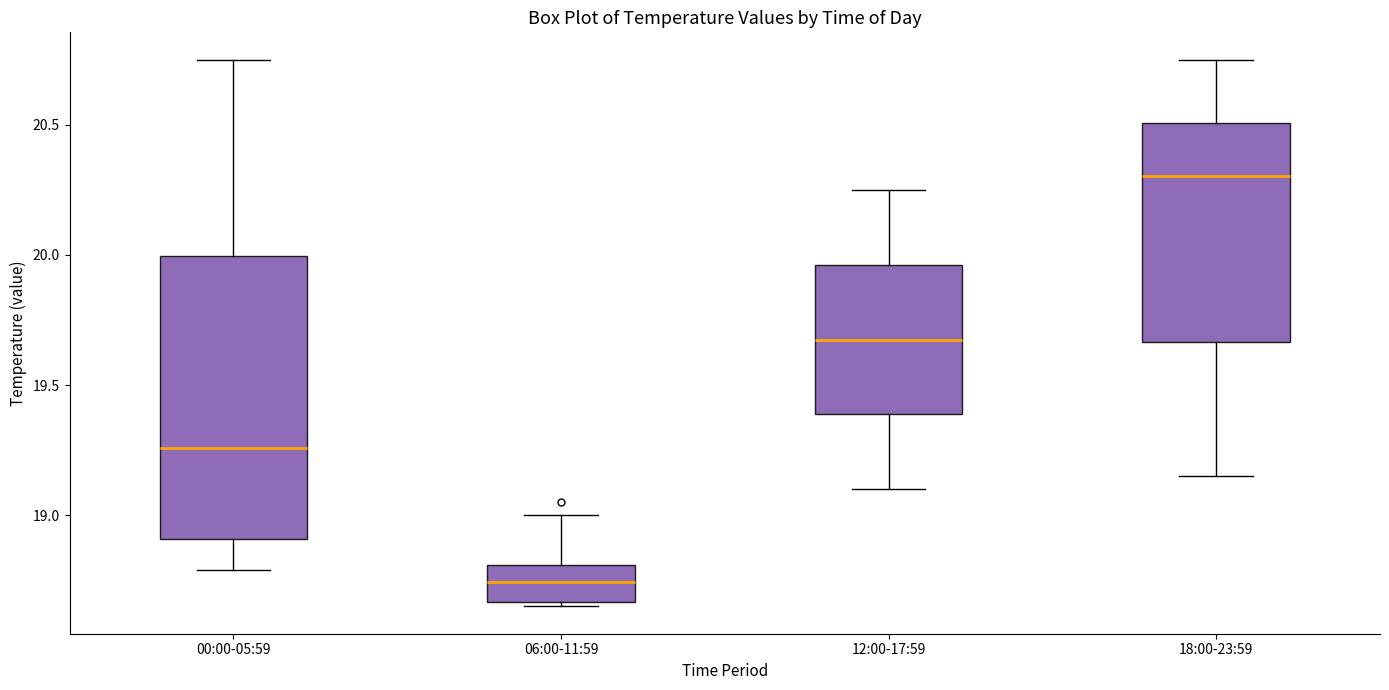

Reading left to right, transcribe this box plot: for each box, give where its median line is, the range the box spans, and where its two whiskers end, as read against the y-axis. The values are not printed on the chart, so give them approximately, as read against the axis.

00:00-05:59: median 19.25, box 18.90 to 20.00, whiskers 18.80 to 20.75
06:00-11:59: median 18.75, box 18.65 to 18.80, whiskers 18.65 (just below the box's lower edge) to 19.00
12:00-17:59: median 19.70, box 19.40 to 19.95, whiskers 19.10 to 20.25
18:00-23:59: median 20.30, box 19.65 to 20.50, whiskers 19.15 to 20.75